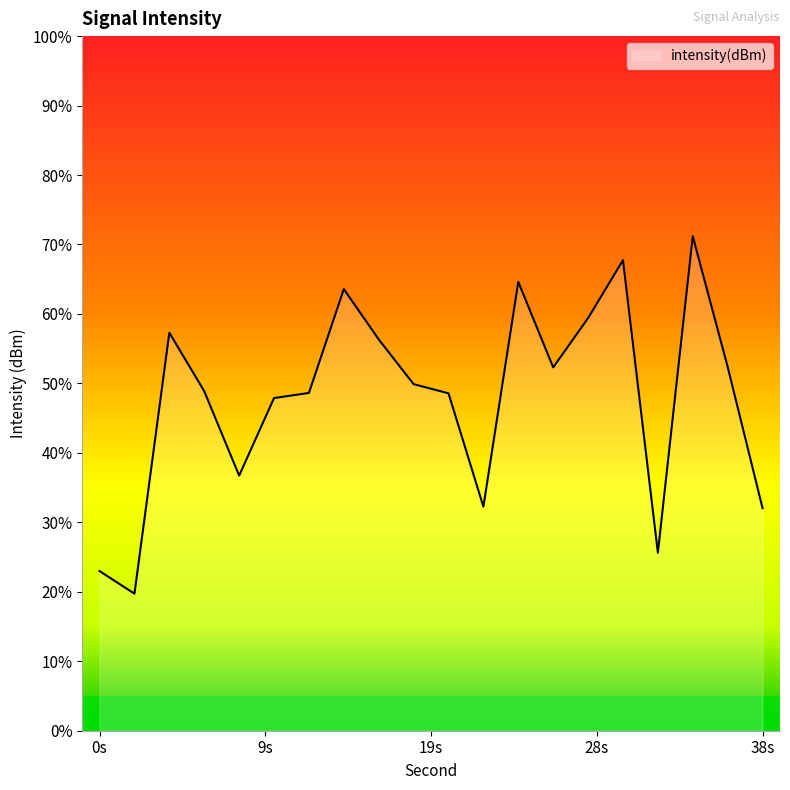

The value at 12 is -193.7. True or false?

False